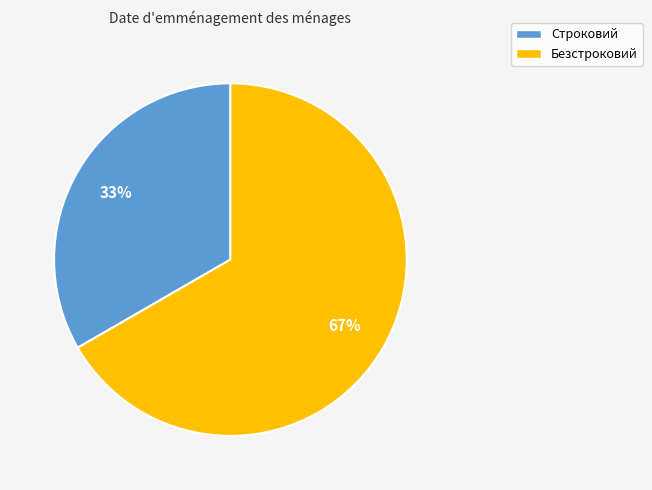

True or false: Безстроковий accounts for 67% of the total.

True